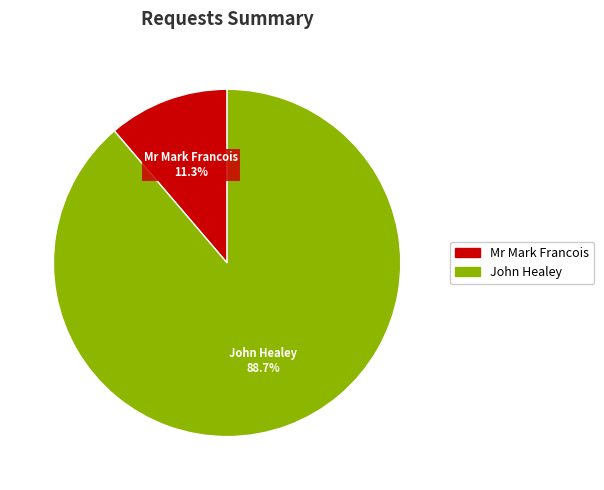

Is there any slice that represents more than half of the pie?

Yes